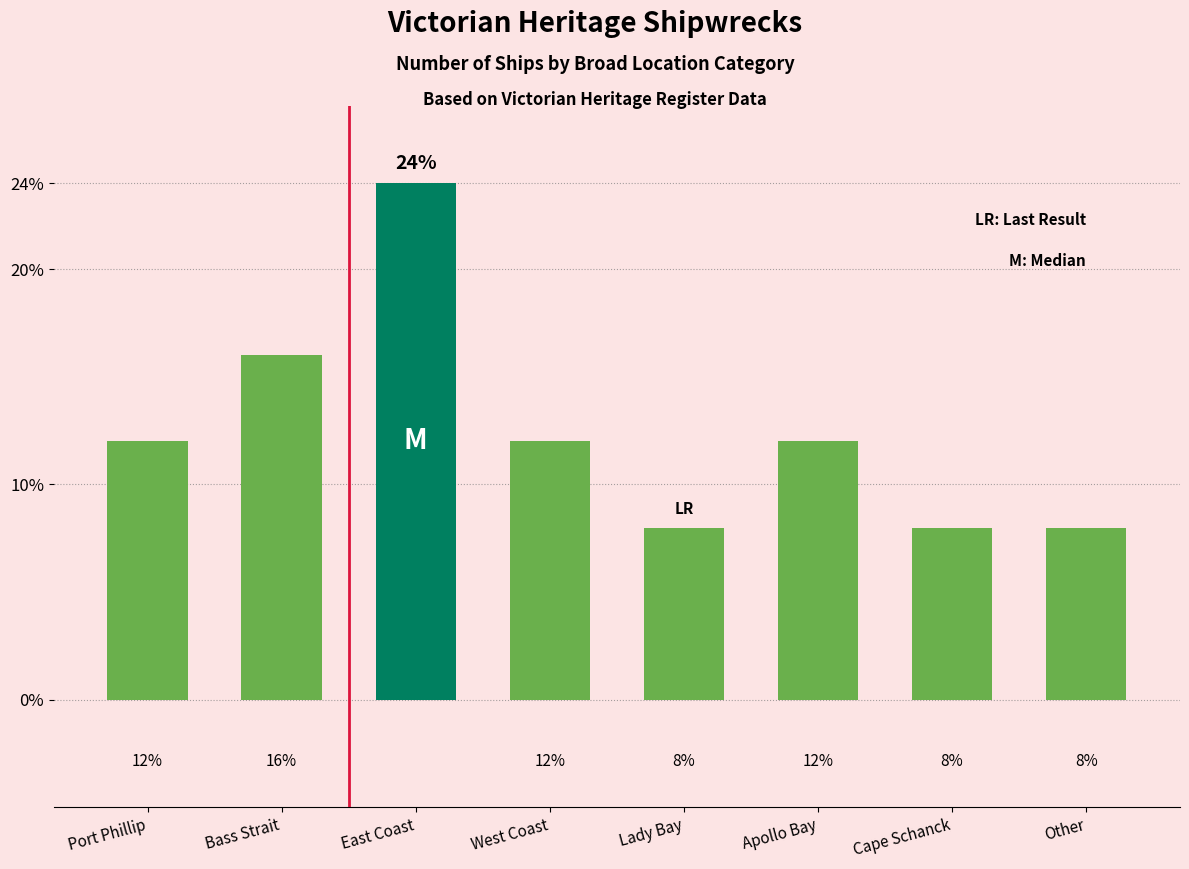

Are the bars horizontal?

No